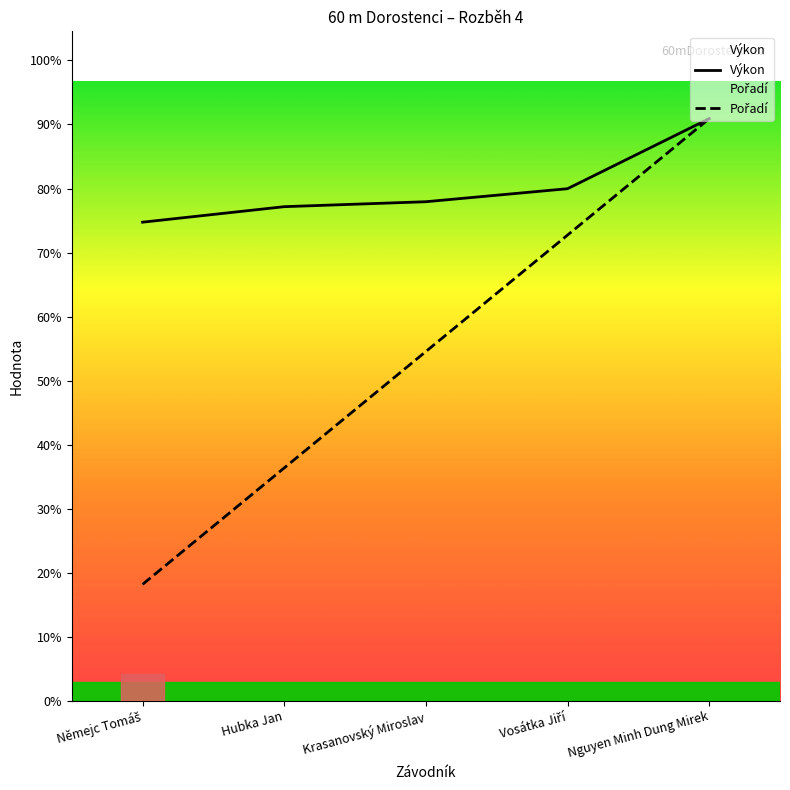

Which series has the largest range (max minus min)?

Pořadí